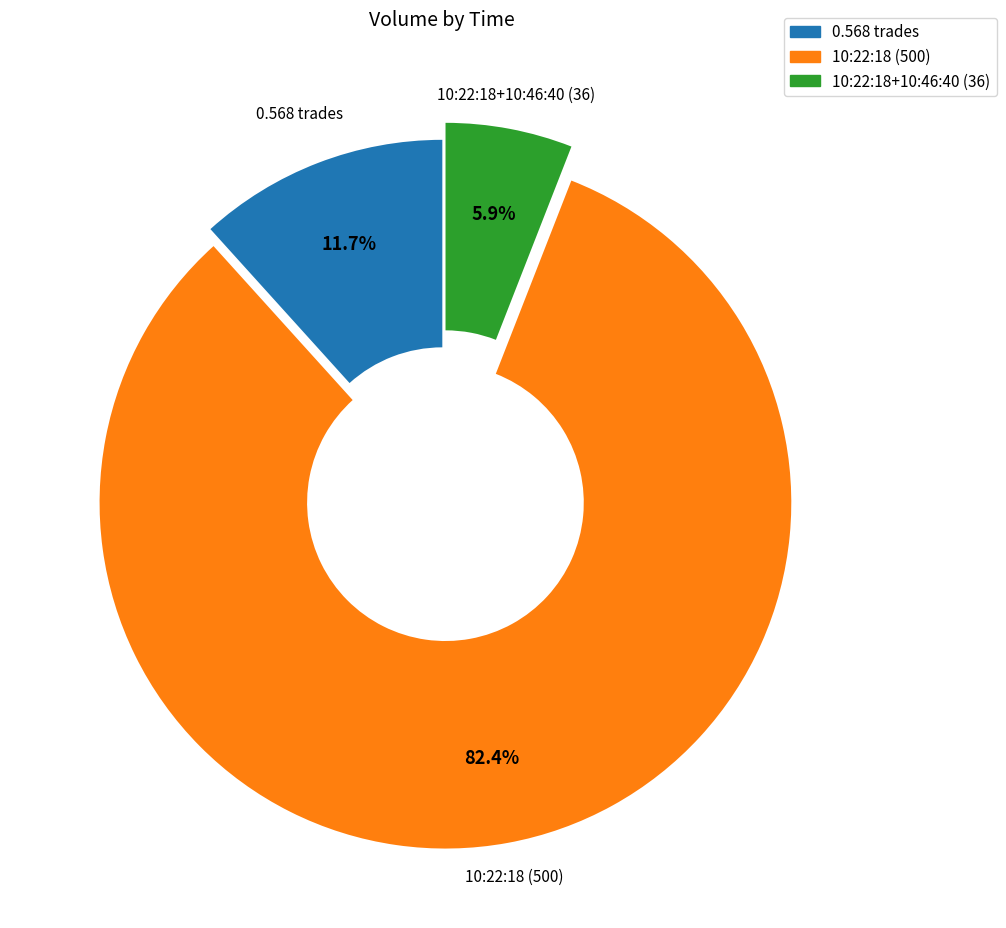

The 10:22:18 (500) slice represents 82% of the pie. True or false?

True